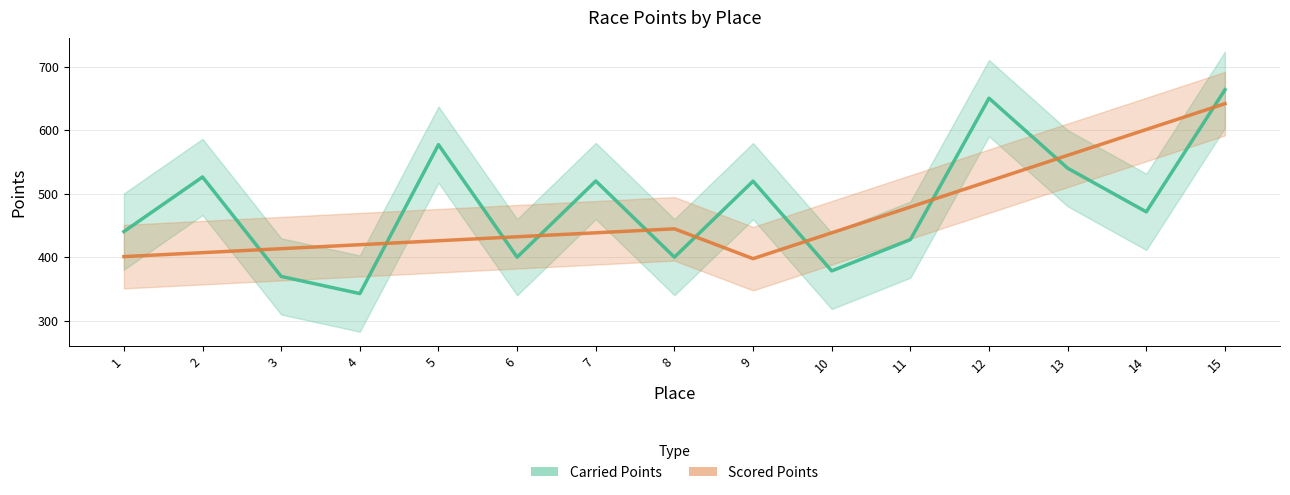

Reading left to right, transcribe all the data shown in this chart.

Carried Points: 1=440.3	2=526.2	3=369.7	4=342.7	5=577.1	6=400.0	7=519.9	8=400.0	9=519.6	10=378.4	11=427.6	12=650.2	13=540.0	14=471.3	15=663.5
Scored Points: 1=400.9	2=407.1	3=413.4	4=419.6	5=425.9	6=432.1	7=438.4	8=444.6	9=397.7	10=438.3	11=479.0	12=519.6	13=560.3	14=600.9	15=641.6